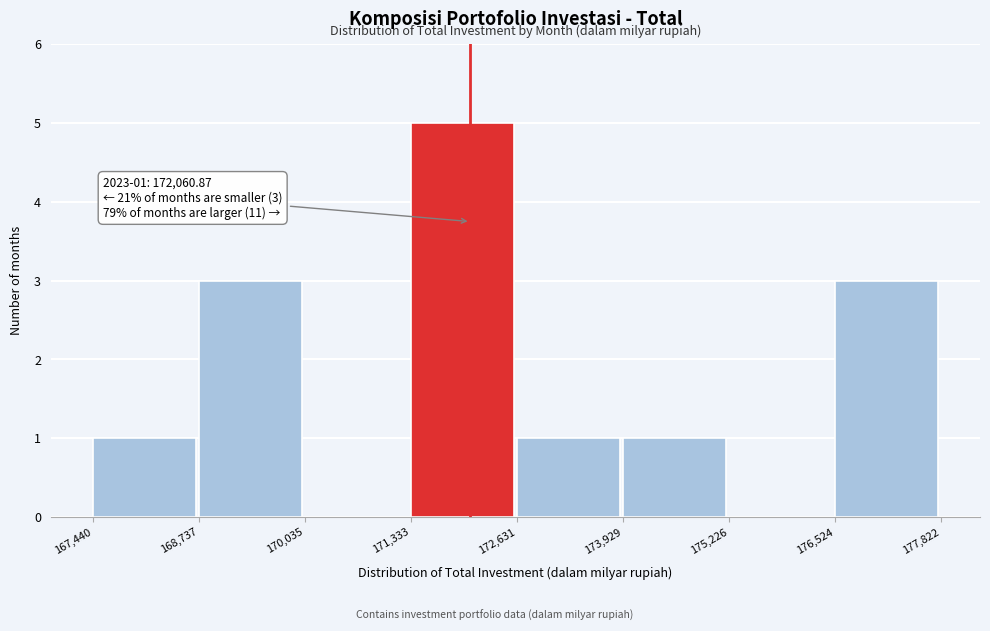

Over which range of the x-axis is the bar tallest?

171,333 to 172,631